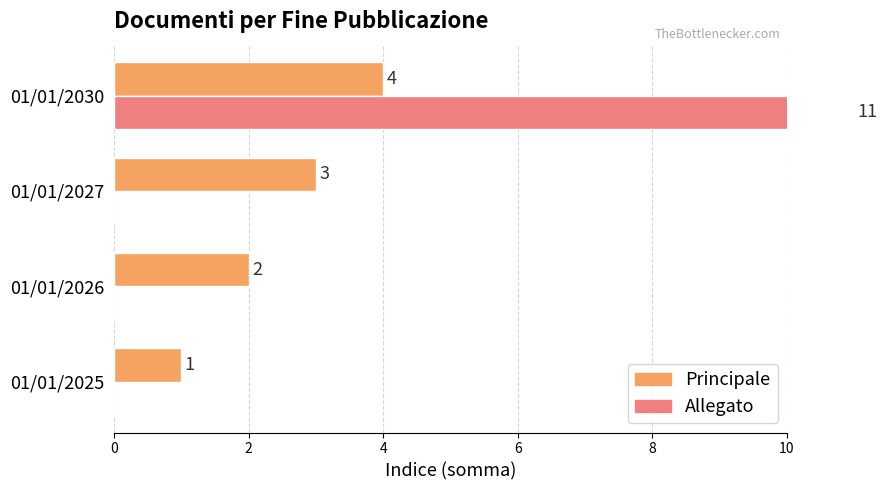

How many bars are there in each group?

2